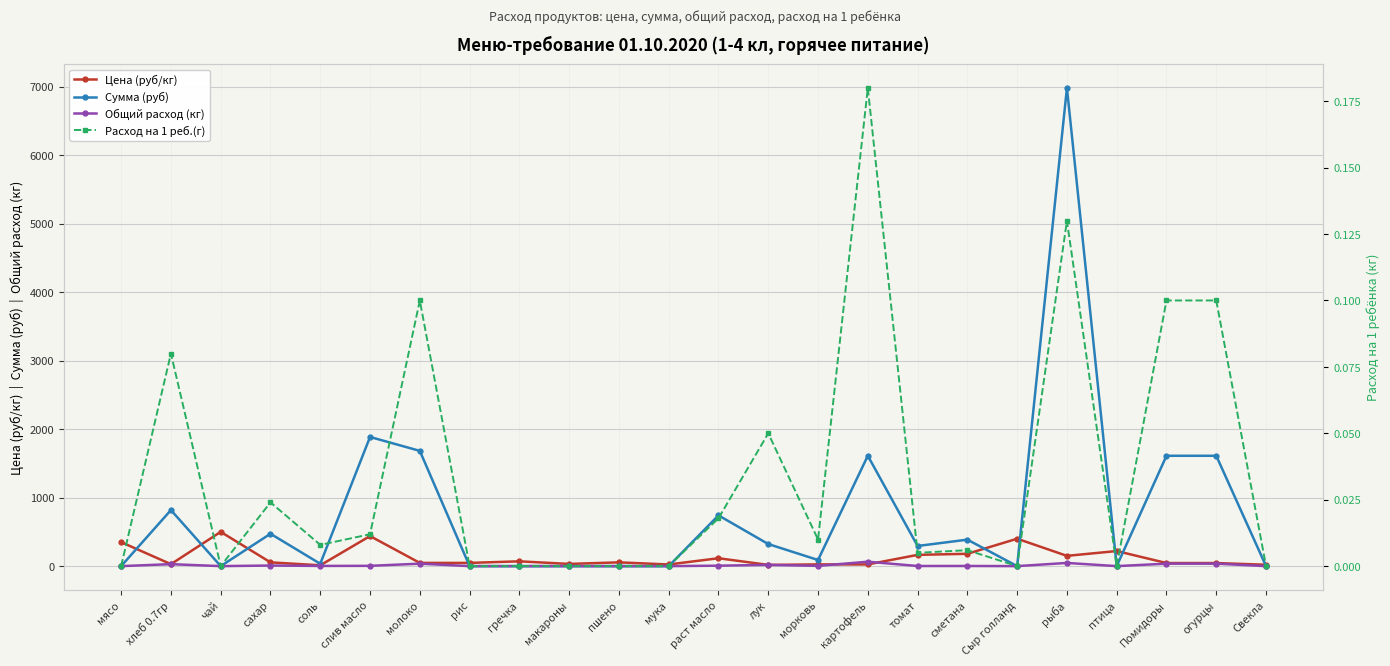

At which label does Общий расход (кг) first exceed 2?

хлеб 0.7гр